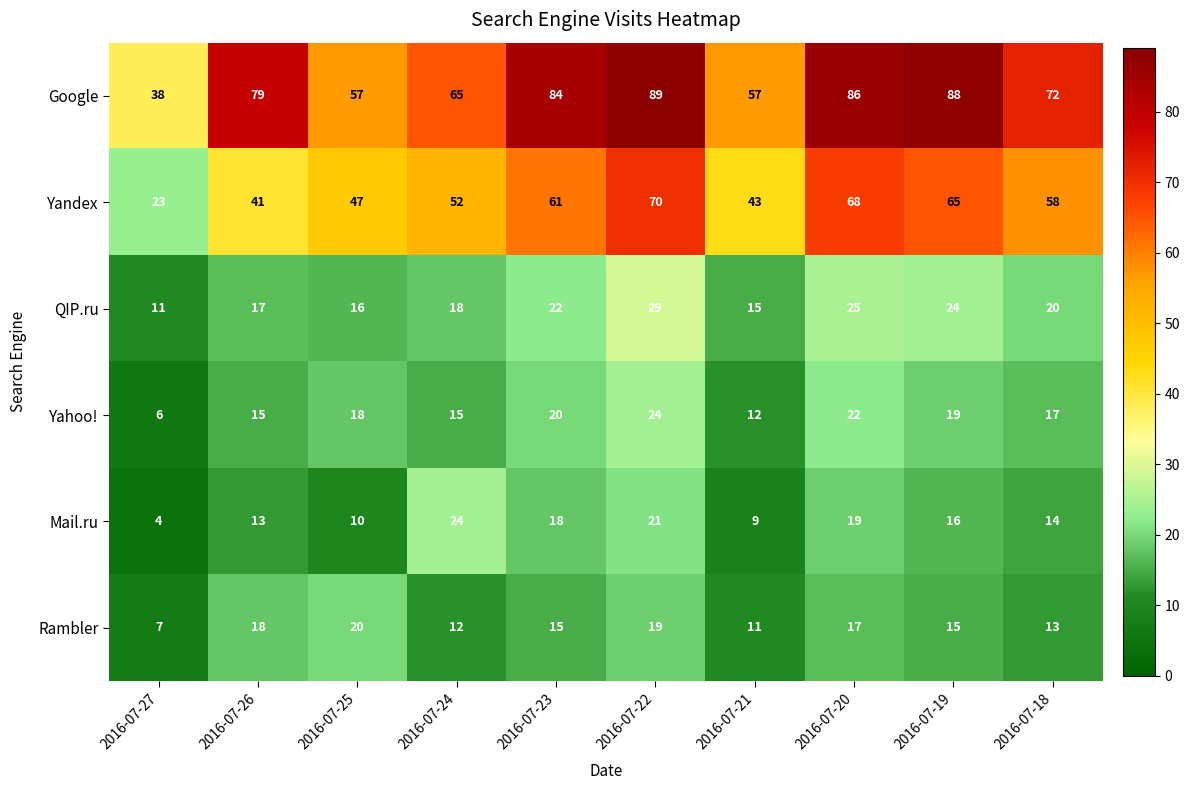

Rank the series at 2016-07-18 from highest to lowest value.

Google, Yandex, QIP.ru, Yahoo!, Mail.ru, Rambler